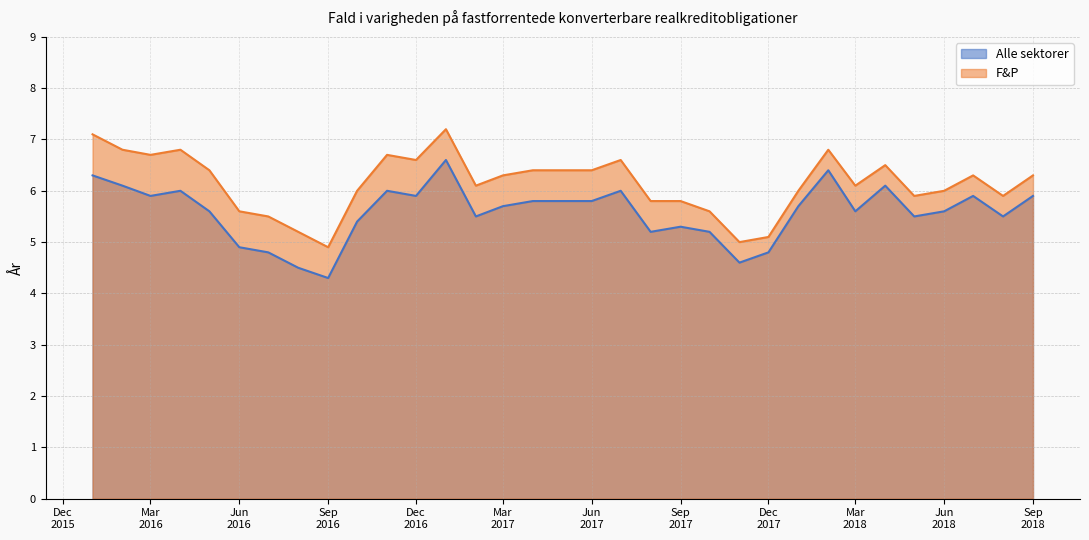

What is the minimum value for Alle sektorer?

4.3